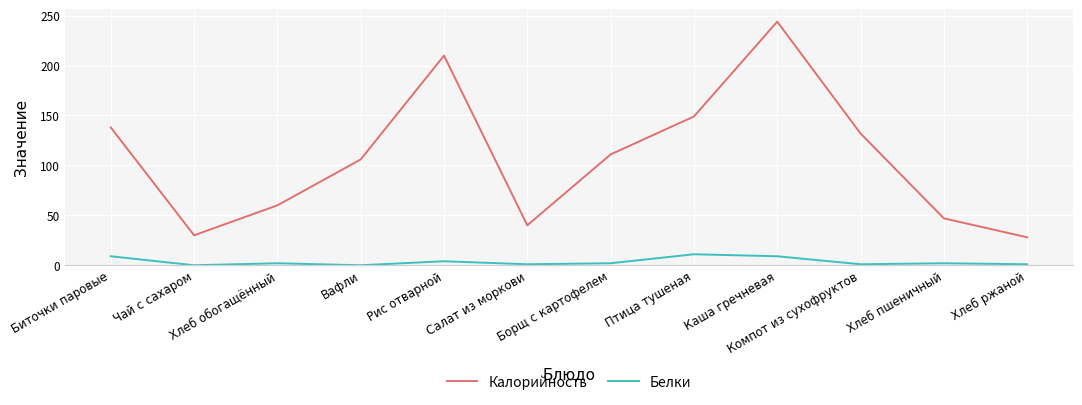

What is the highest value of the Калорийность series?

244